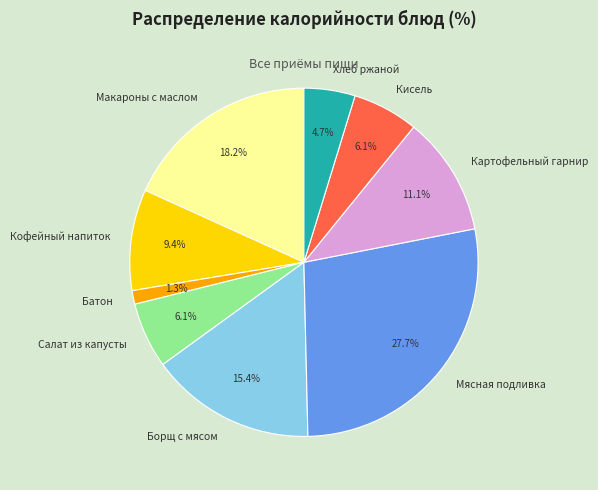

Approximately how many times larger is the value at Кисель compared to Салат из капусты?

1.0